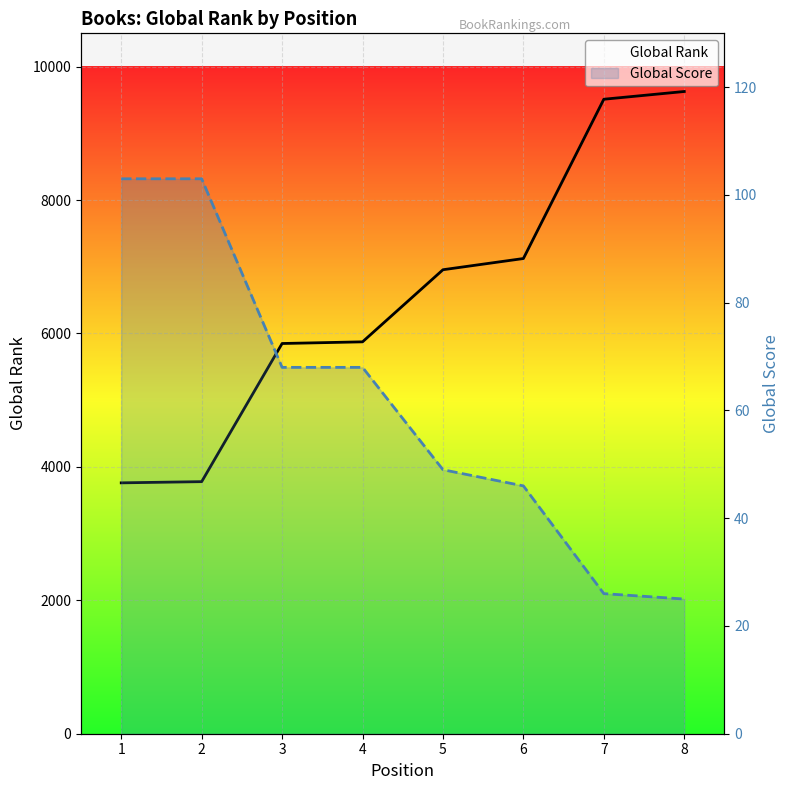

Reading left to right, what are all the values shown in this chart?

Global Rank: 1=3761	2=3779	3=5850	4=5875	5=6956	6=7124	7=9512	8=9628
Global Score: 1=103	2=103	3=68	4=68	5=49	6=46	7=26	8=25